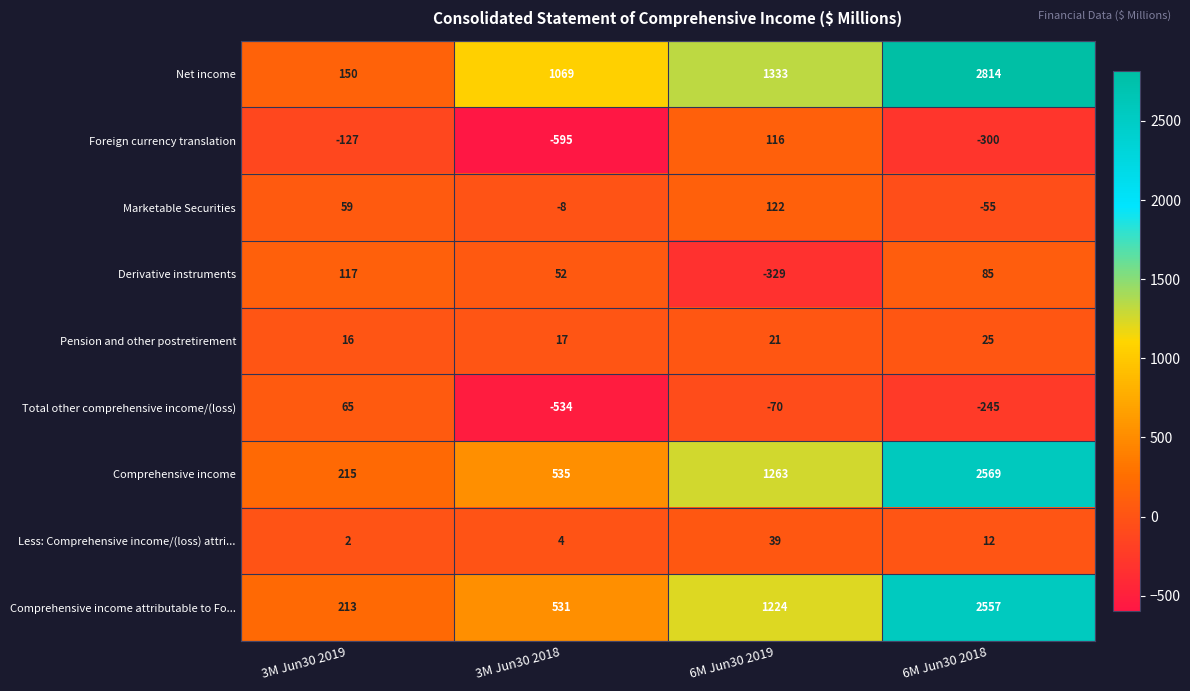

Where is Foreign currency translation nearest to the value -239?

6M Jun30 2018